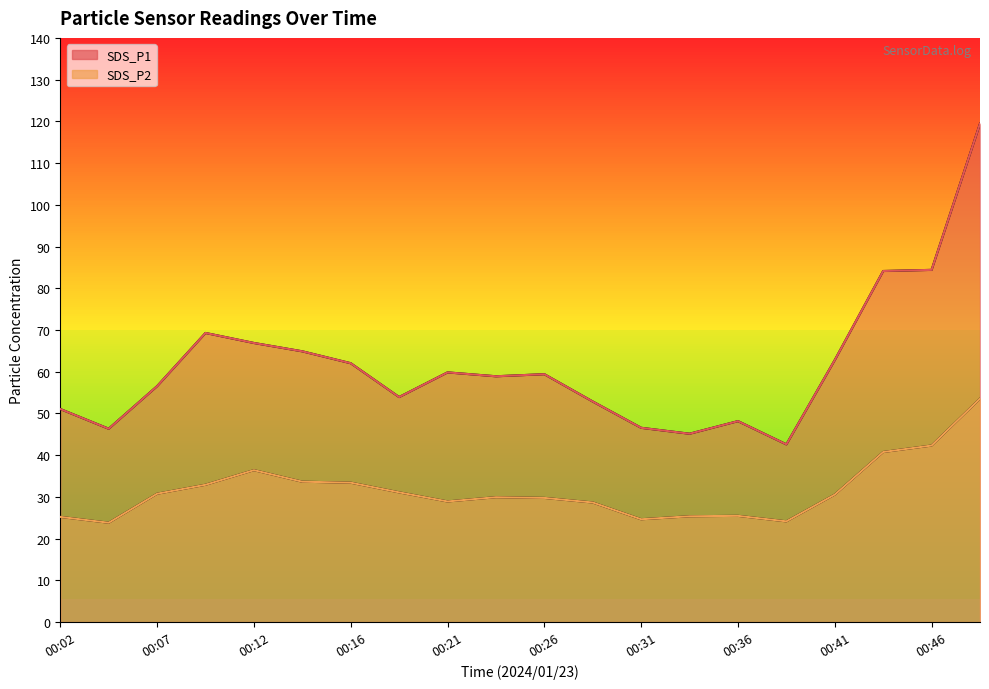

What is the difference between the maximum and minimum values in the SDS_P1 series?

76.9